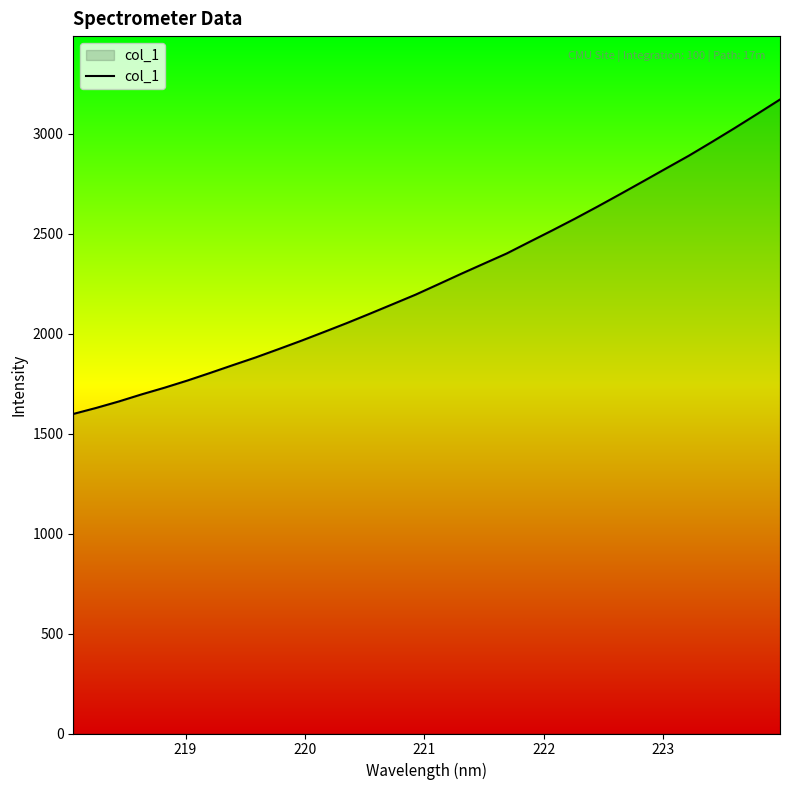

What is the difference between the maximum and minimum values?

1572.4